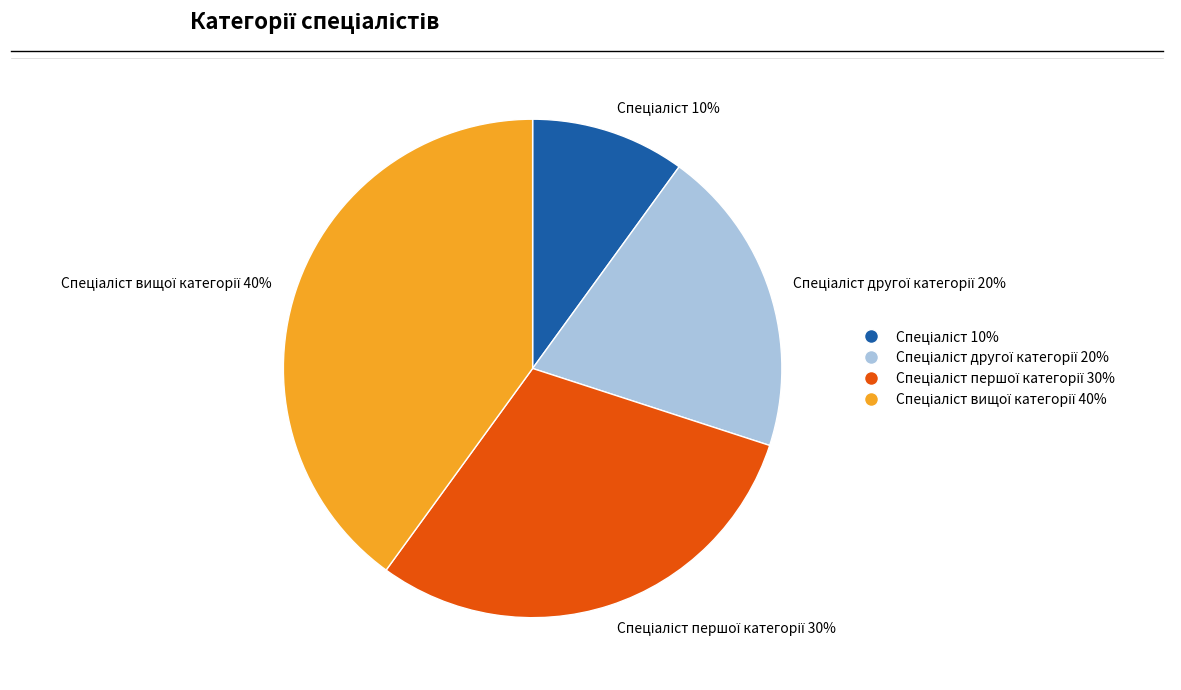

Is there any slice that represents more than half of the pie?

No